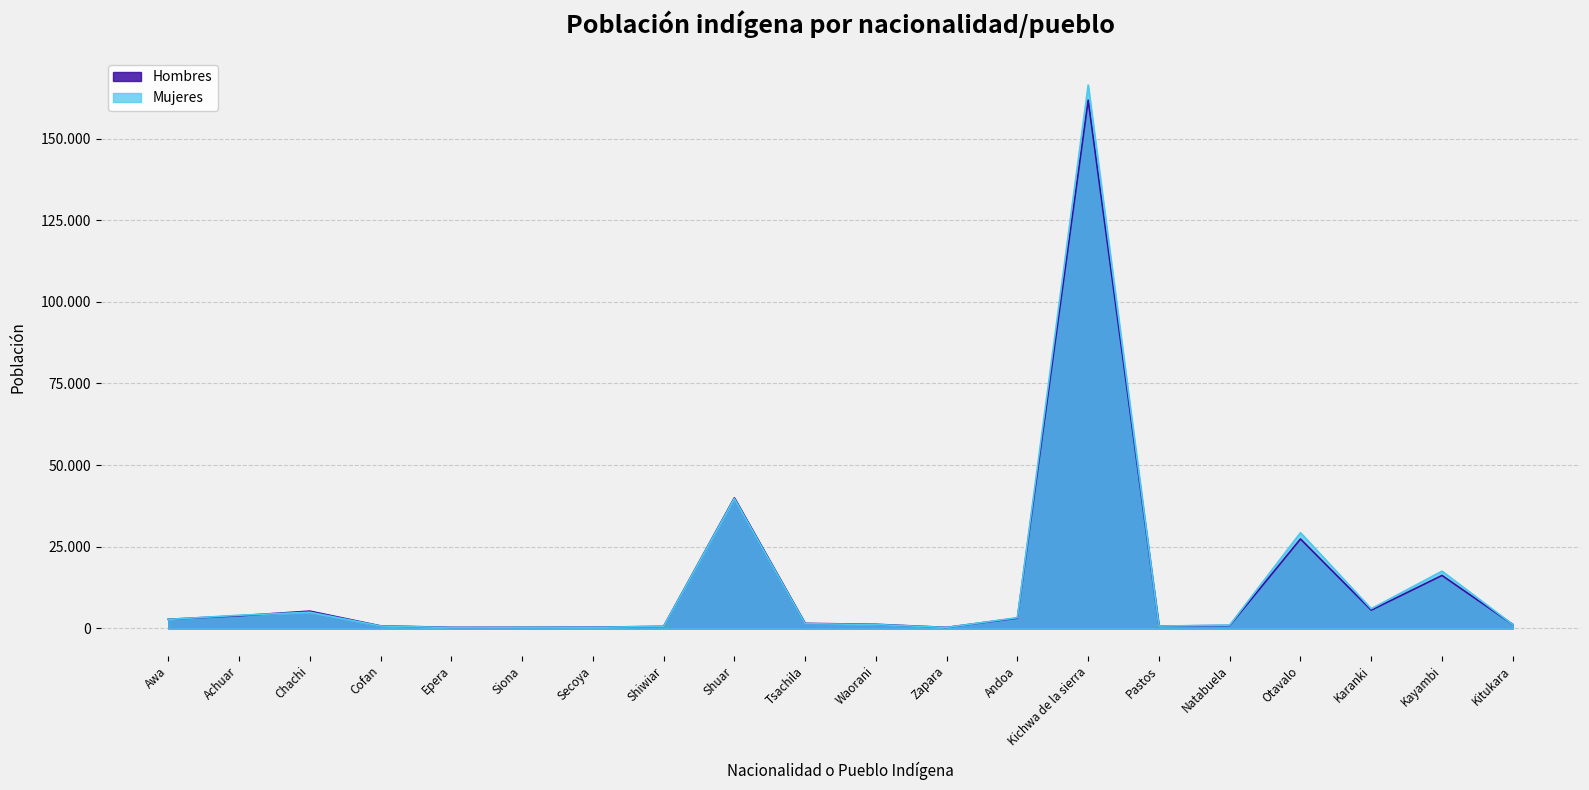

The Hombres series shows 1251 at Natabuela. True or false?

False